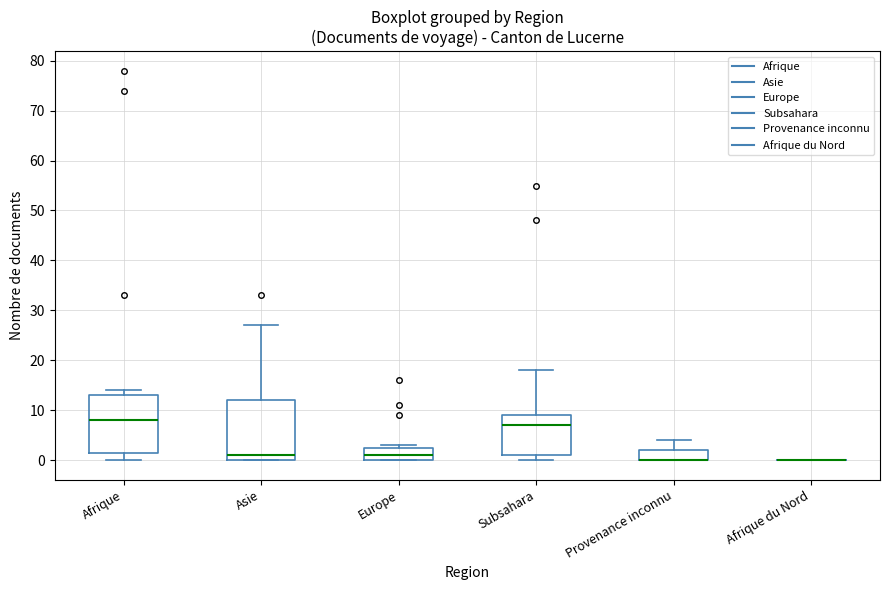

Reading left to right, read every box against the y-axis: the position of its median line, the range the box covers, and the ends of its whiskers. The values are not printed on the chart, so give them approximately, as read against the axis.

Afrique: median 8, box 2 to 13, whiskers 0 to 14
Asie: median 1, box 0 to 12, whiskers 0 to 27
Europe: median 1, box 0 to 3, whiskers 0 to 3 (just above the box's upper edge)
Subsahara: median 7, box 1 to 9, whiskers 0 to 18
Provenance inconnu: median 0 (drawn on the box's lower edge), box 0 to 2, whiskers 0 to 4
Afrique du Nord: box collapsed to a line at 0, whiskers 0 to 0